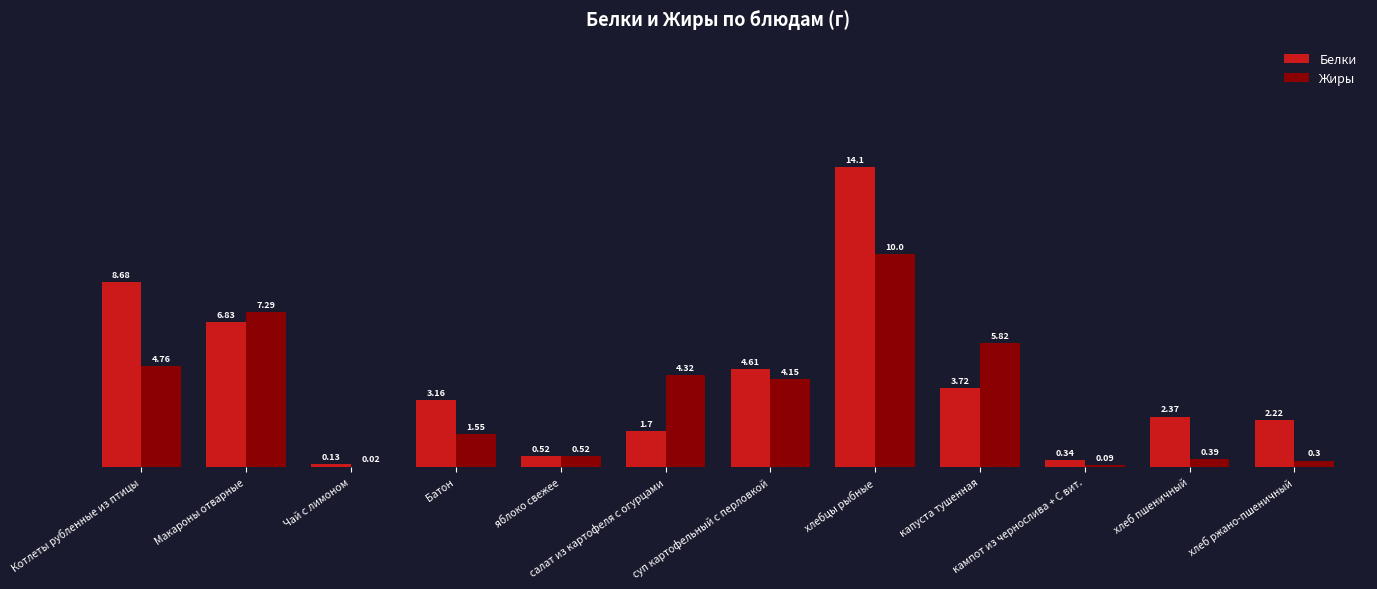

Is the value of Жиры at хлебцы рыбные greater than the value of Белки at яблоко свежее?

Yes